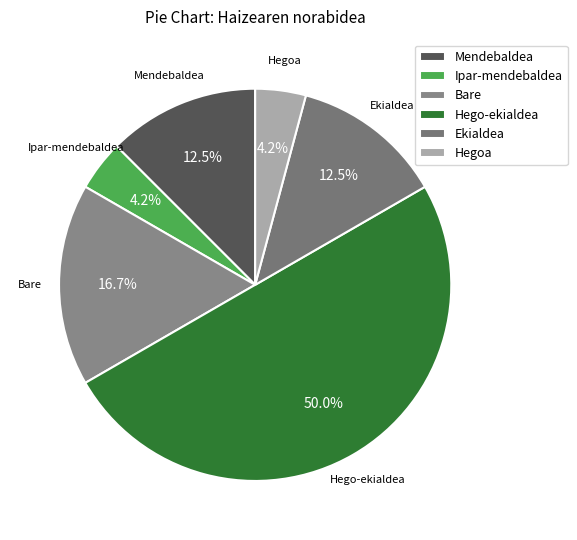

How many segments does this pie chart have?

6